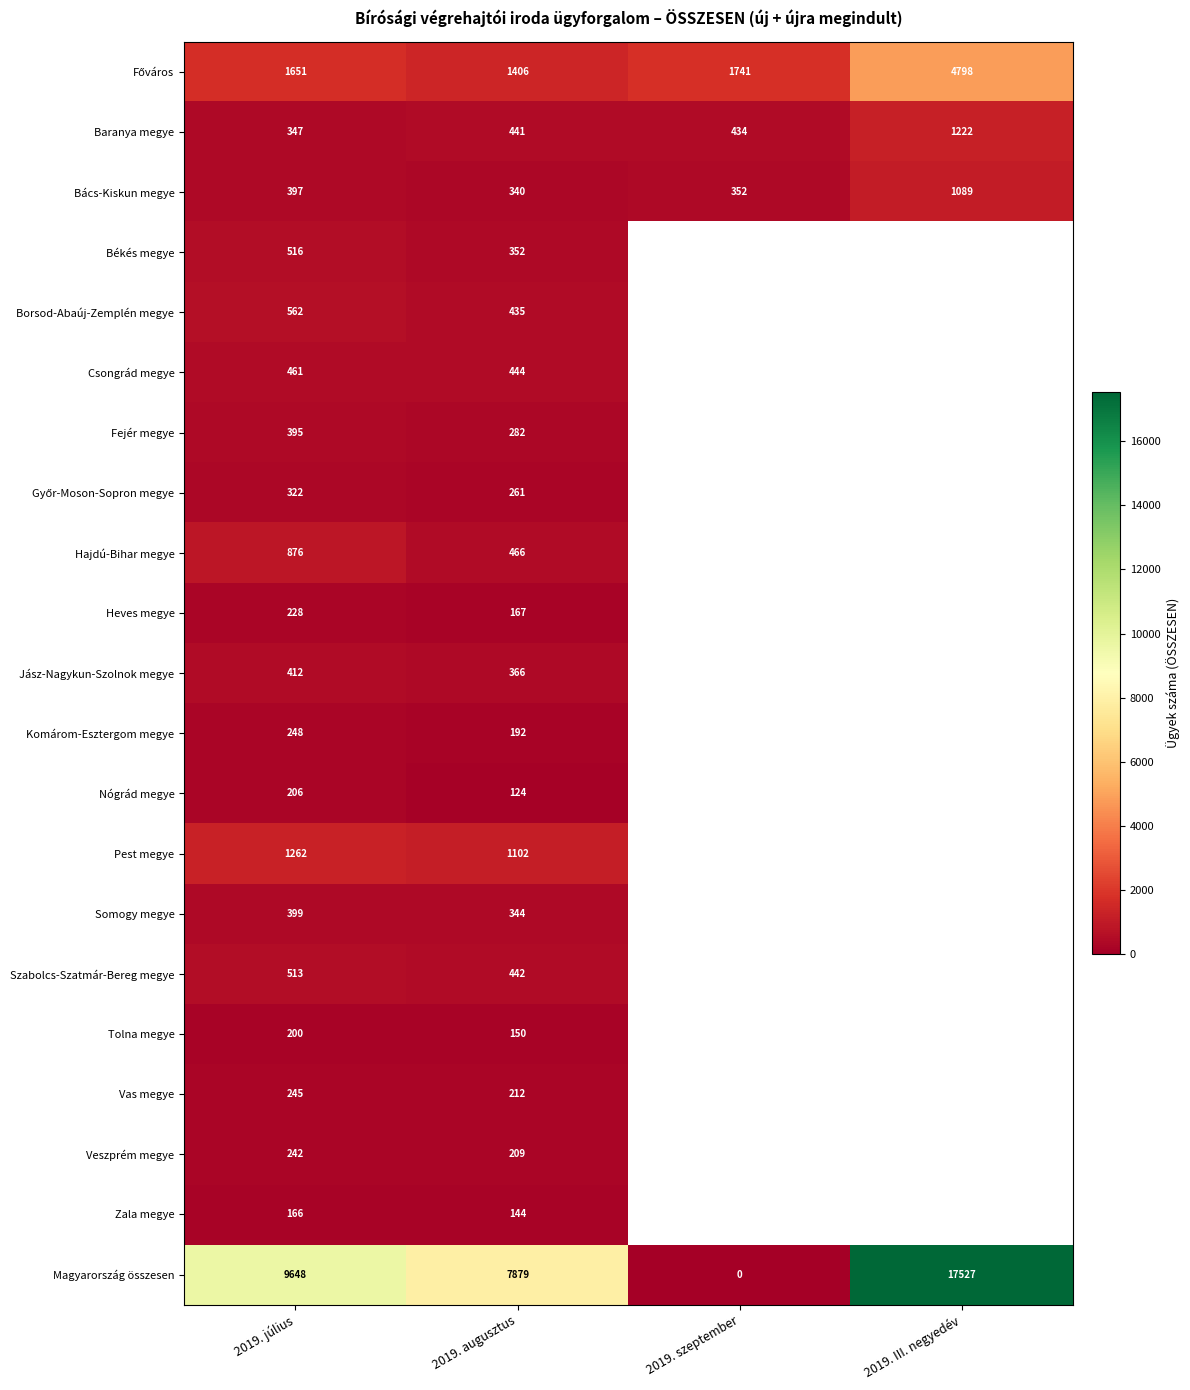

What is the spread (max minus min) of values at 2019. július?

9482